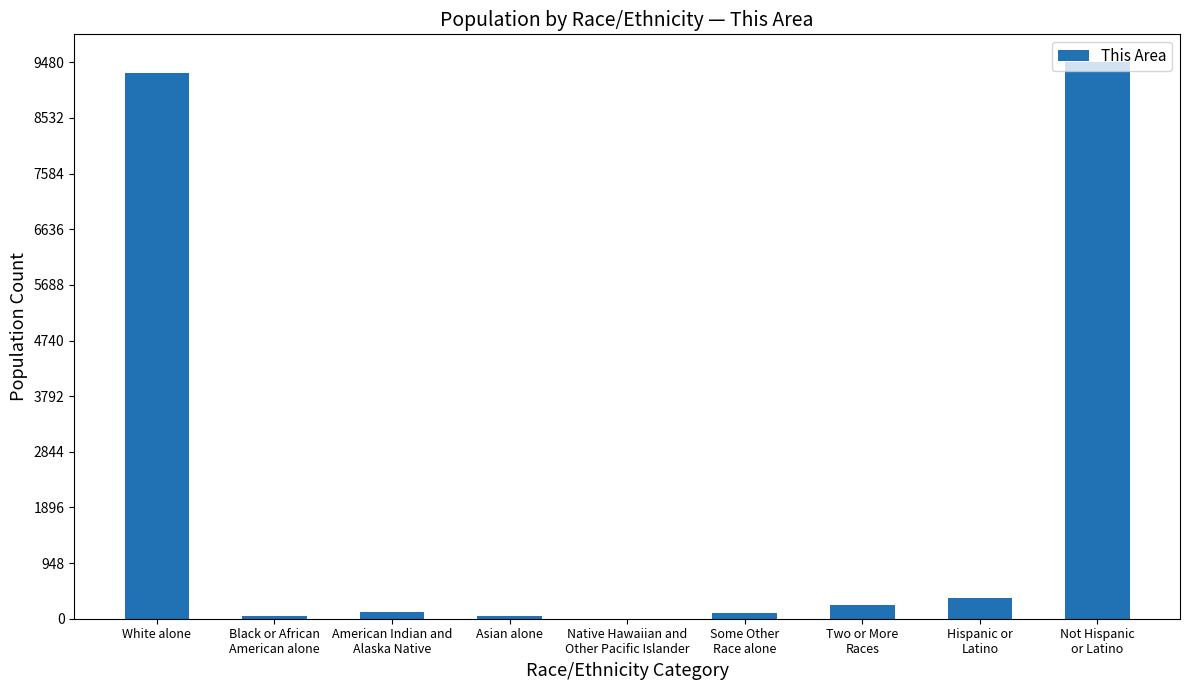

What is the greatest value displayed?

9482